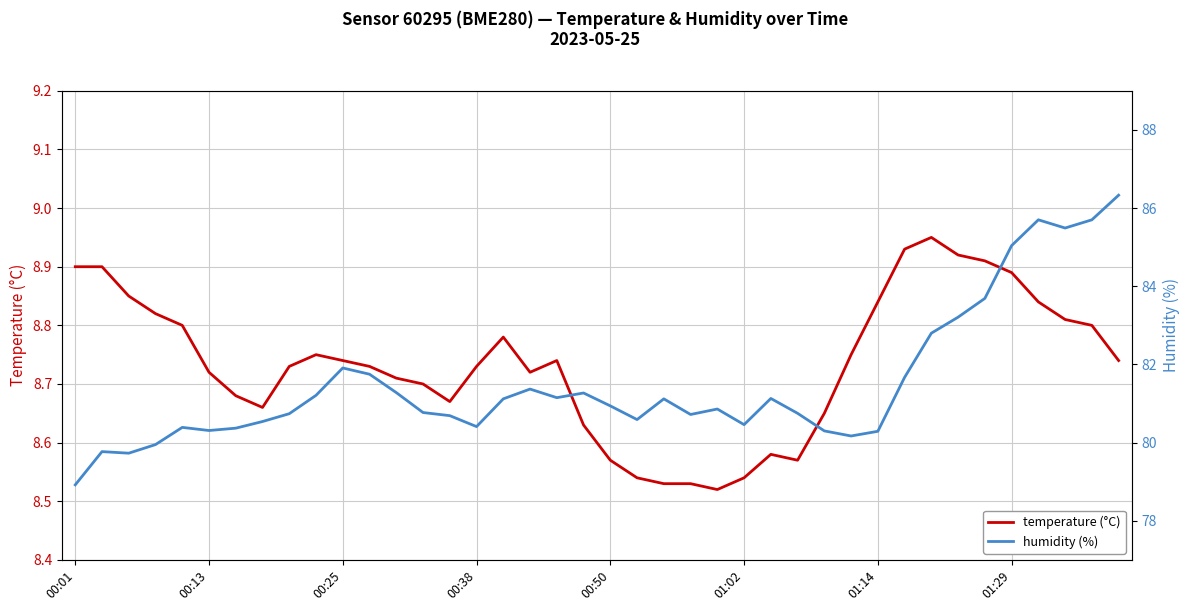

Is this an area chart (filled region under the line)?

No